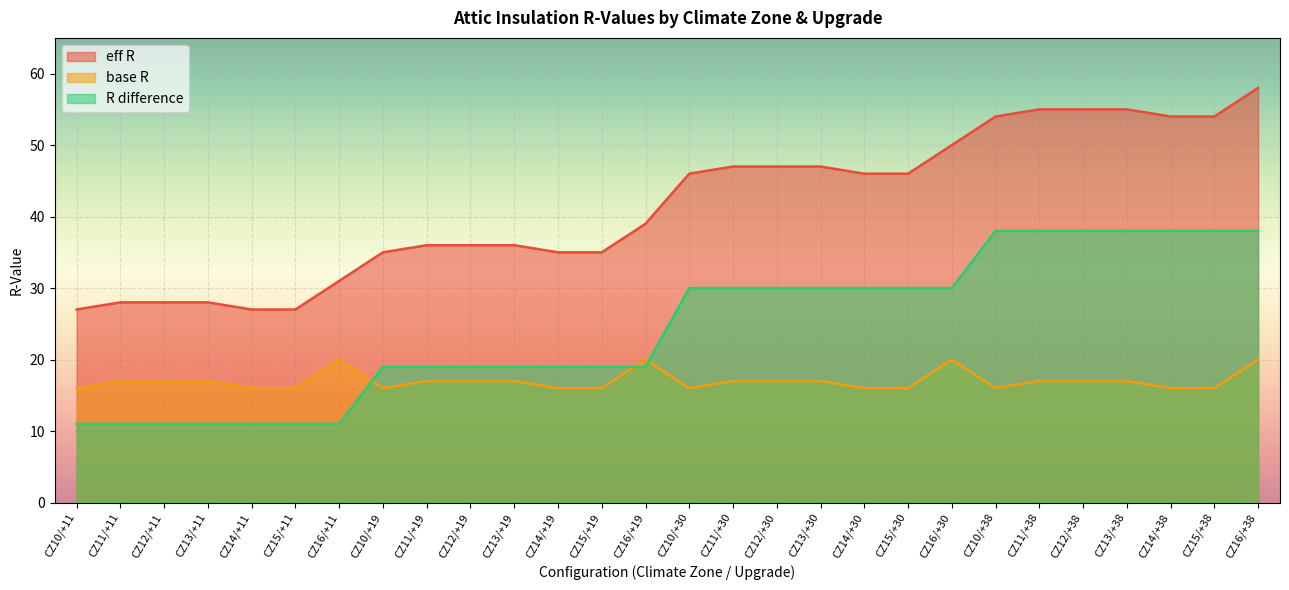

What is the spread (max minus min) of values at CZ10/+11?

16